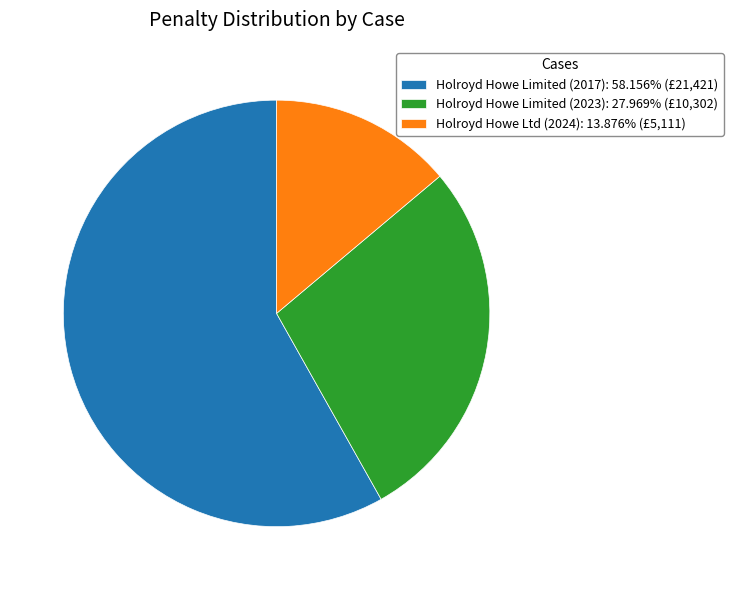

Rank the categories by value from lowest to highest.

Holroyd Howe Ltd (2024), Holroyd Howe Limited (2023), Holroyd Howe Limited (2017)